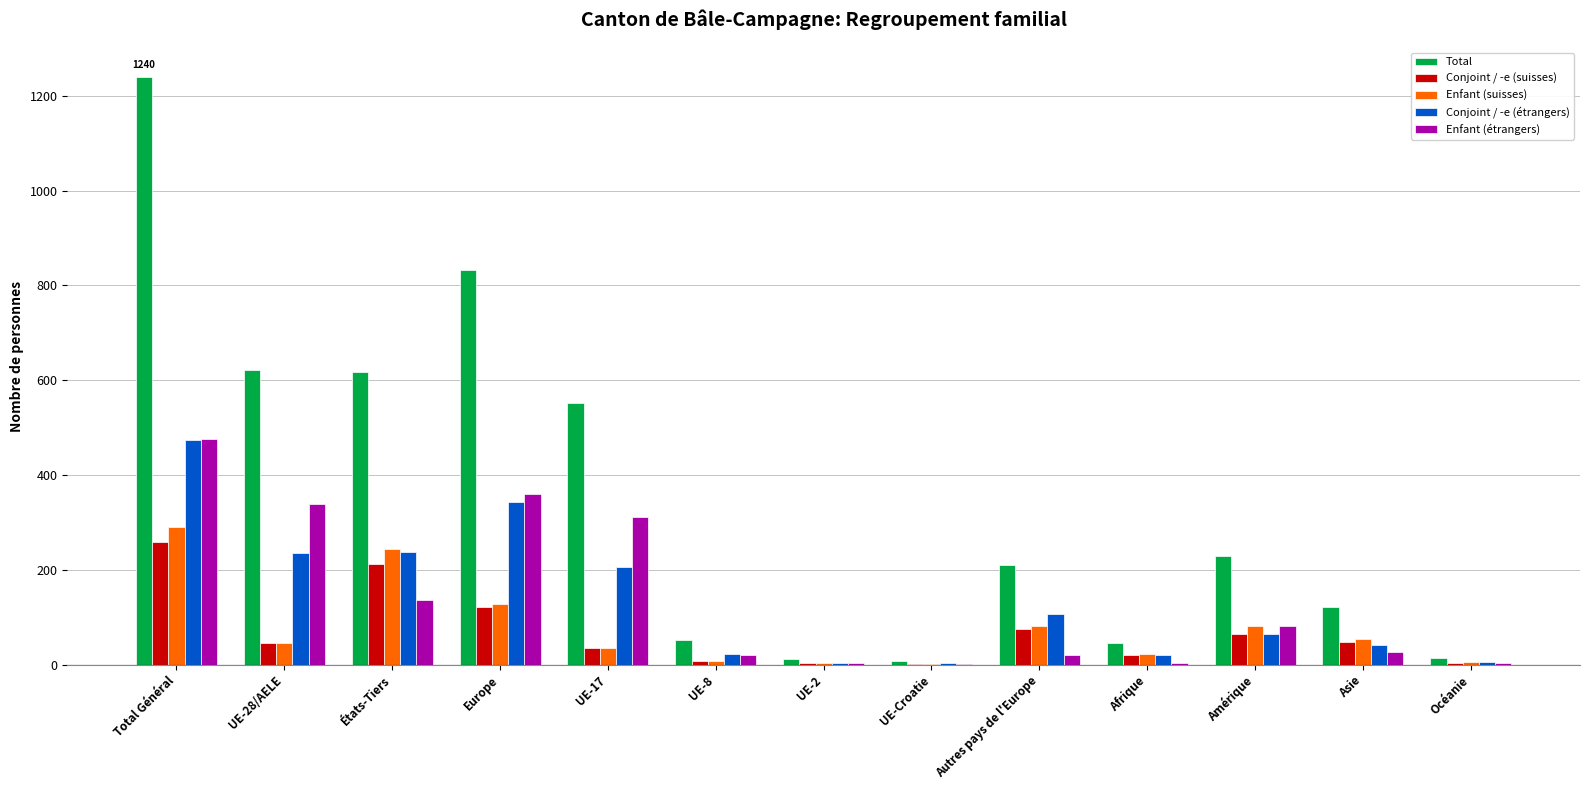

What is the maximum value shown in the chart?

1240